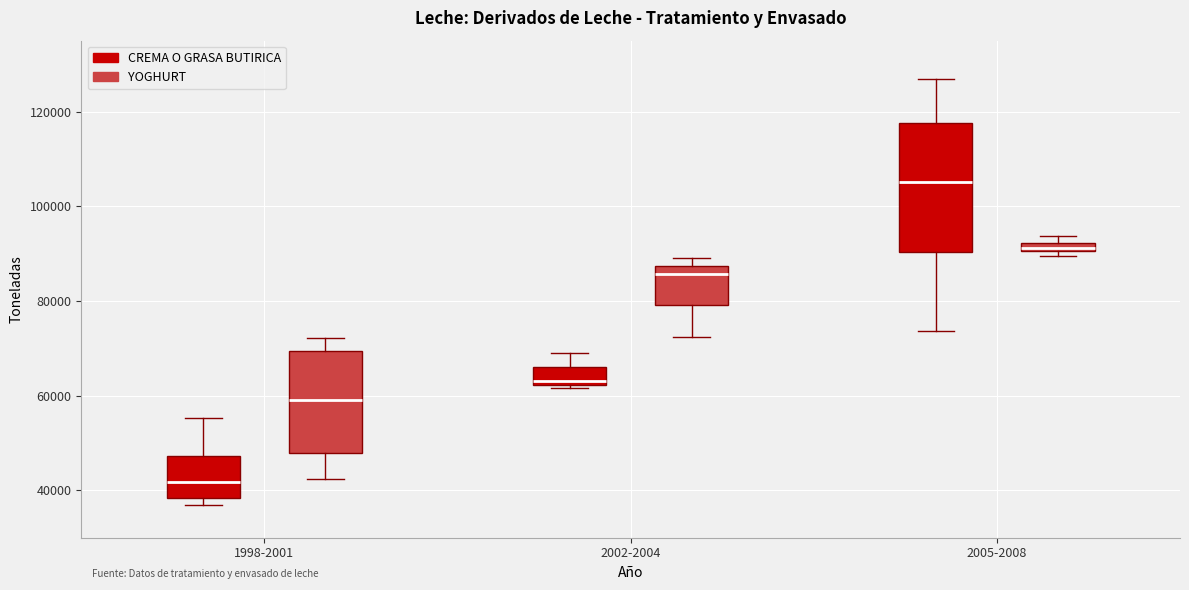

Where is the lower edge of the box for 2002-2004 (YOGHURT) on the y-axis? The values are not printed on the chart, so give them approximately, as read against the axis.

80000